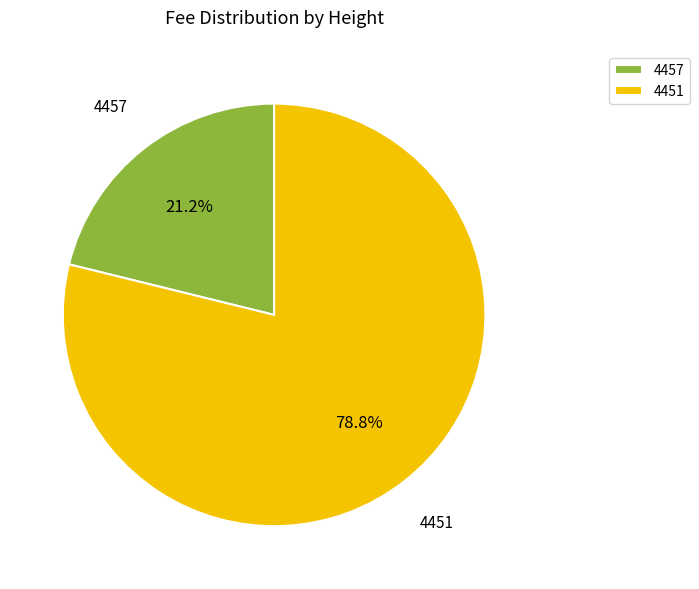

Rank the categories by value from lowest to highest.

4457, 4451